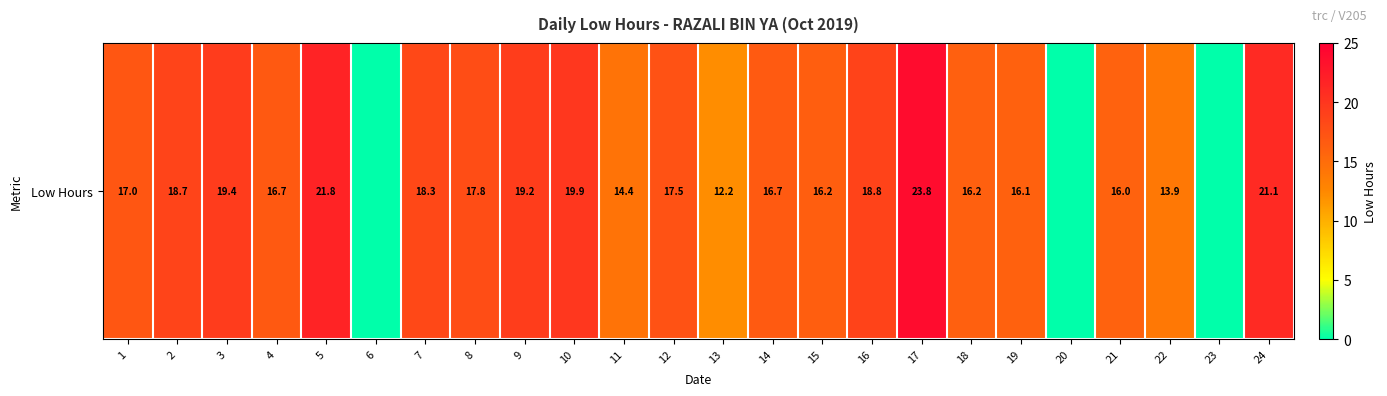

What is the maximum value shown in the chart?

23.8